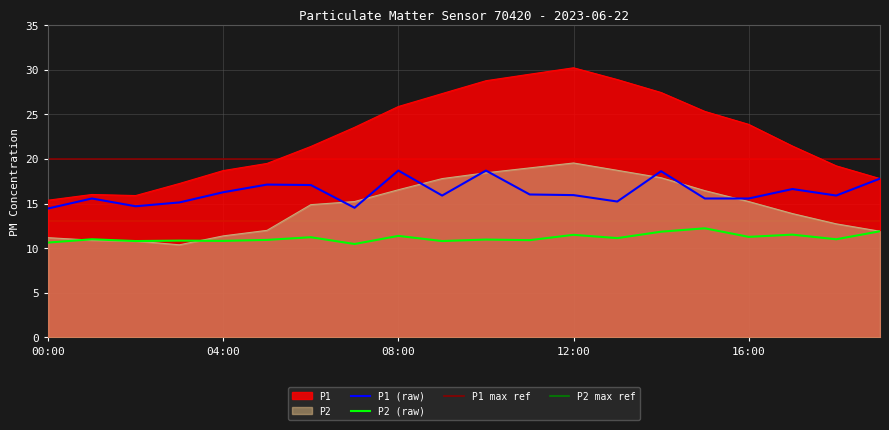

At how many categories does at least one series exceed 16?

18